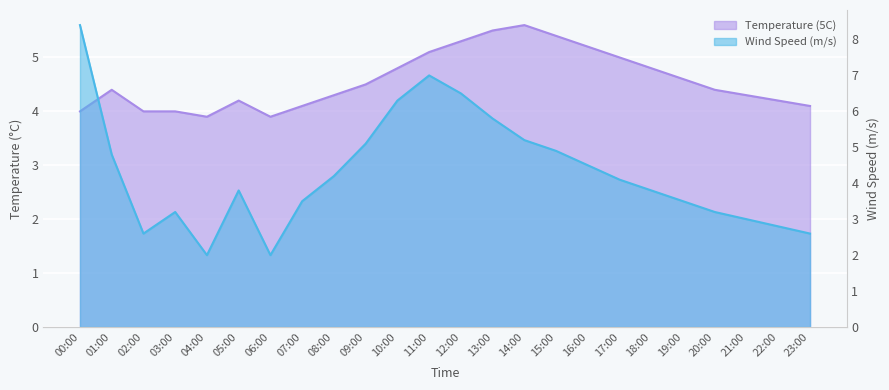

How many values in the Wind Speed (m/s) series exceed 4?

12